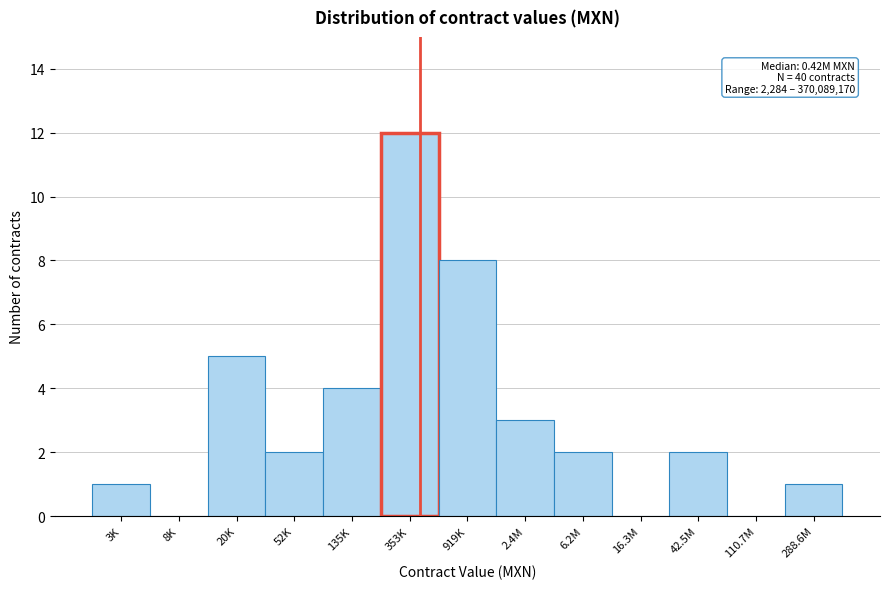

Reading left to right, extract all data points from this chart.

3K=1	8K=0	20K=5	52K=2	135K=4	353K=12	919K=8	2.4M=3	6.2M=2	16.3M=0	42.5M=2	110.7M=0	288.6M=1